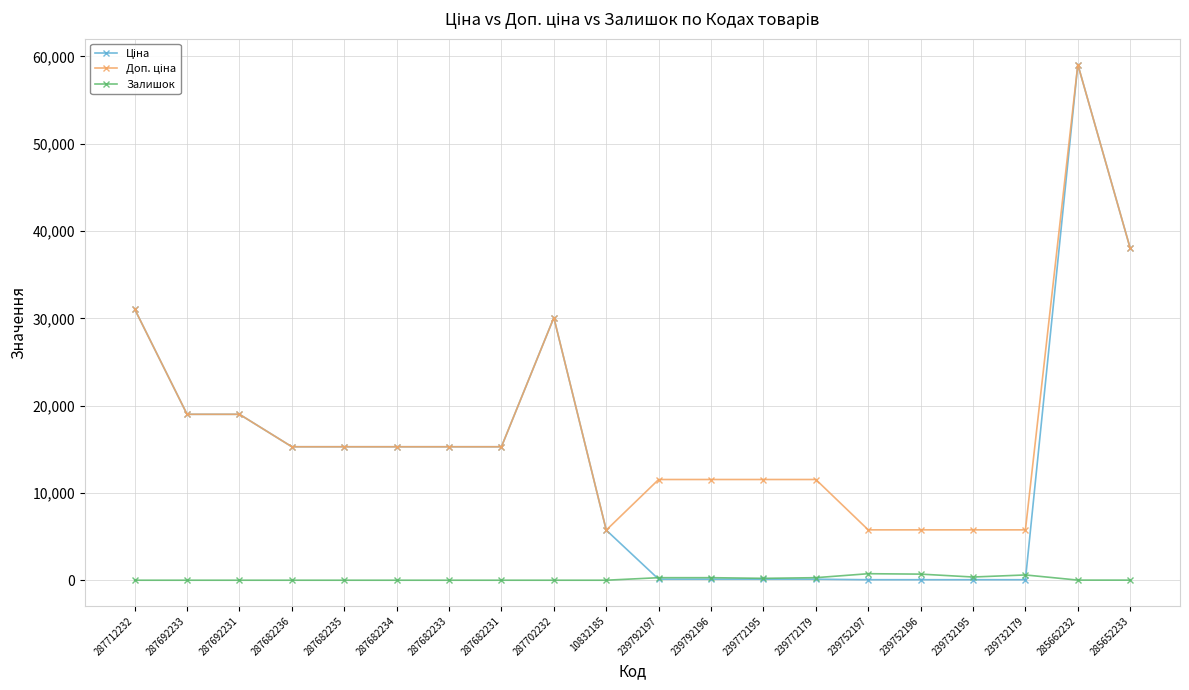

Which category has the highest value across all series?

285662232